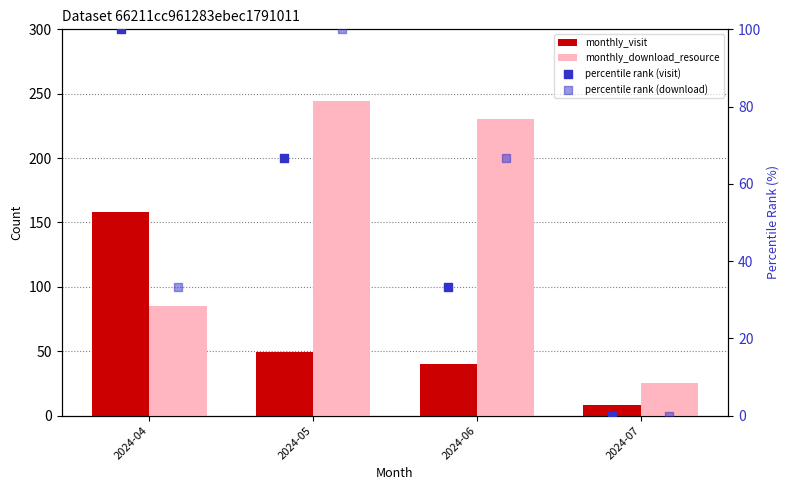

Which series has the largest Y range (max minus min)?

monthly_download_resource